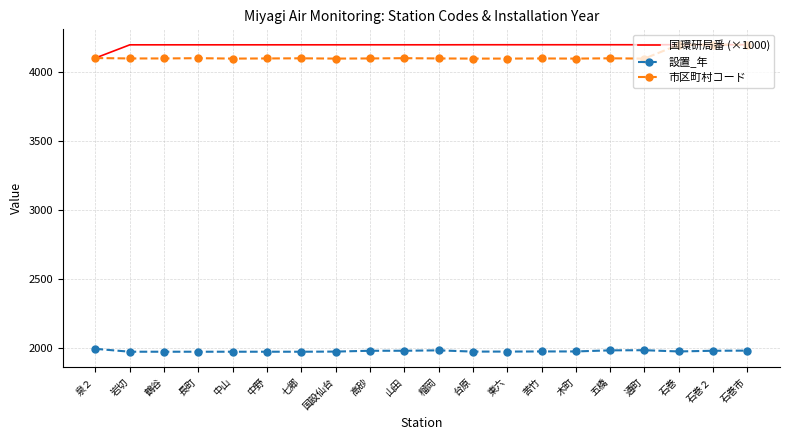

At how many categories does at least one series exceed 3929?

20